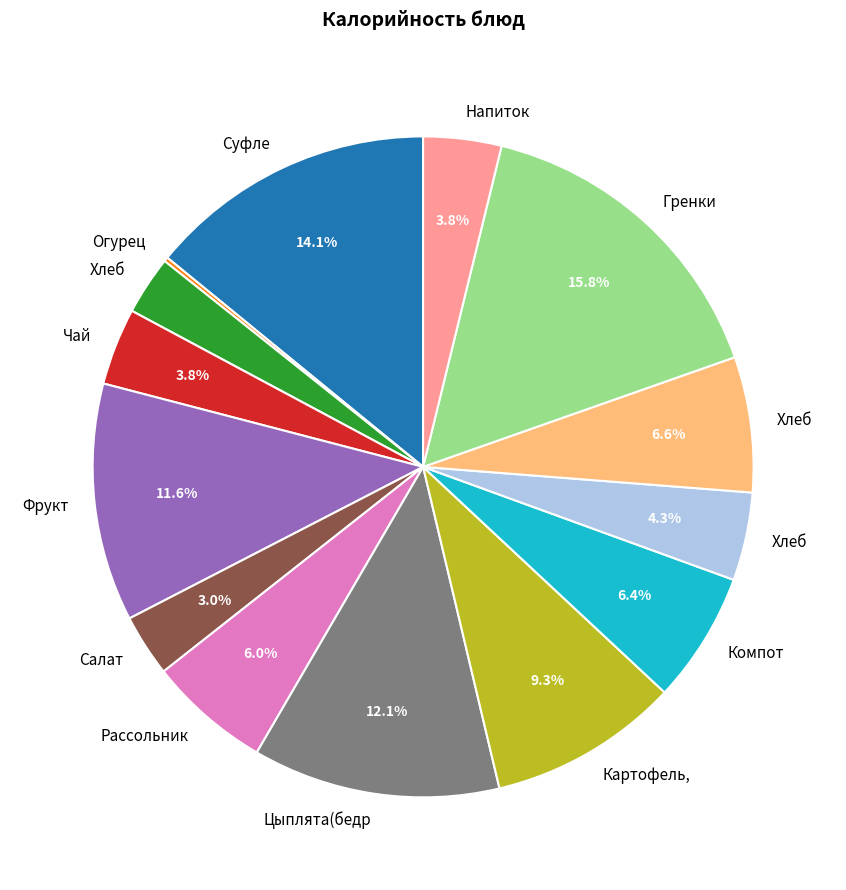

Does any single category account for the majority?

No